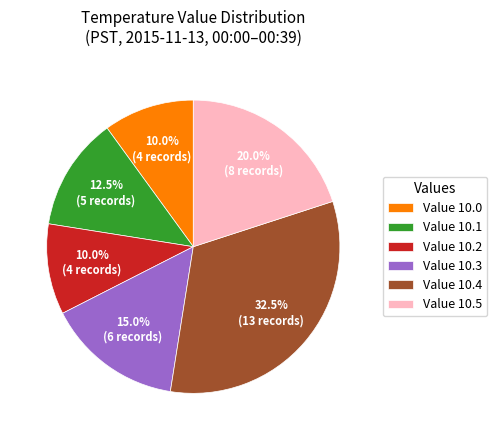

To the nearest percent, what is the average slice percentage?

17%